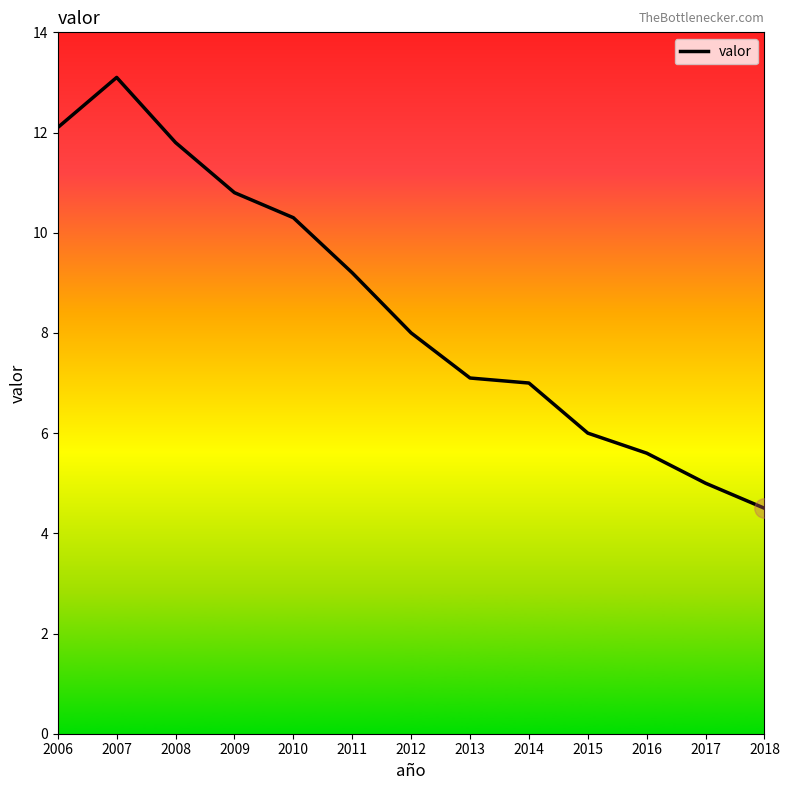

What is the minimum value shown in the chart?

4.5